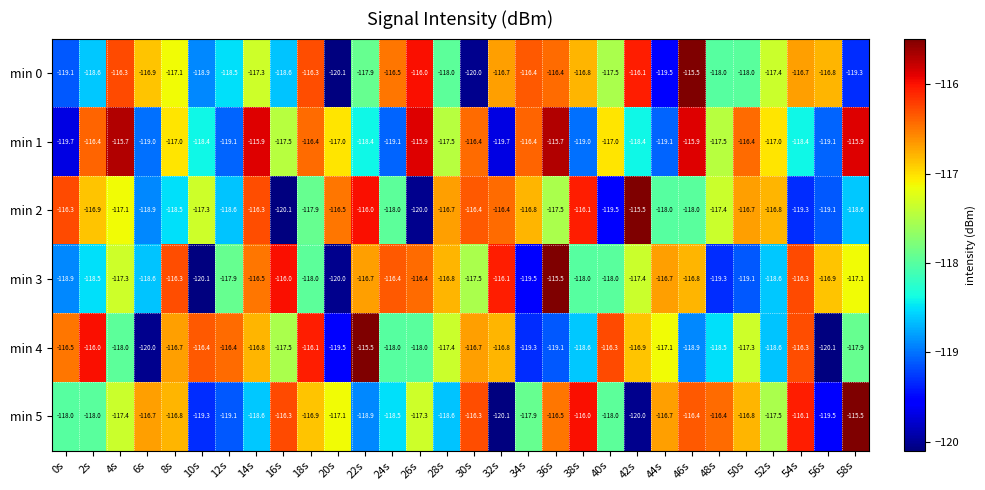

At 36s, list the series in order from largest to smallest.

min 3, min 1, min 0, min 5, min 2, min 4